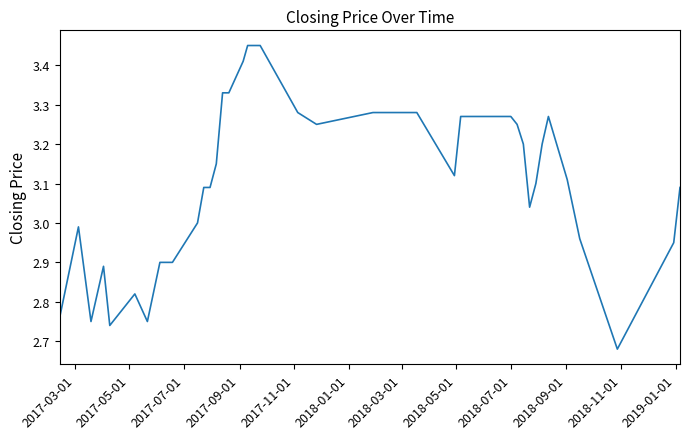

What is the difference between the maximum and minimum values?

0.8